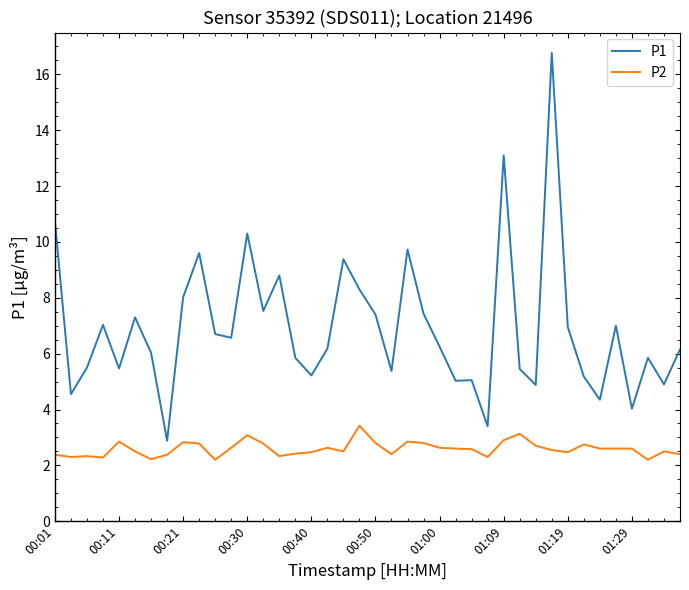

Which series has the largest range (max minus min)?

P1